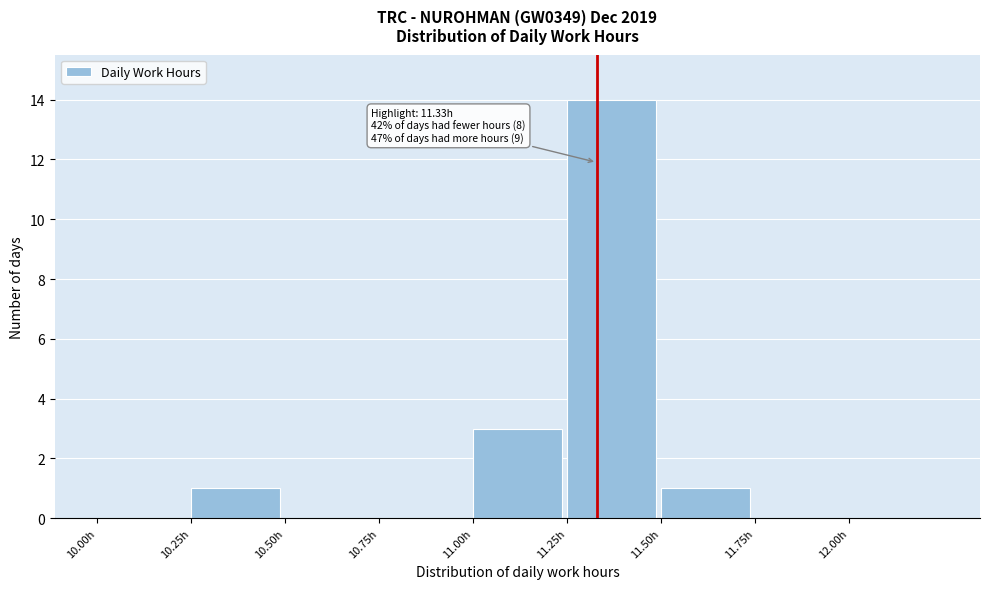

Over which range of the x-axis is the bar tallest?

11.25 to 11.50